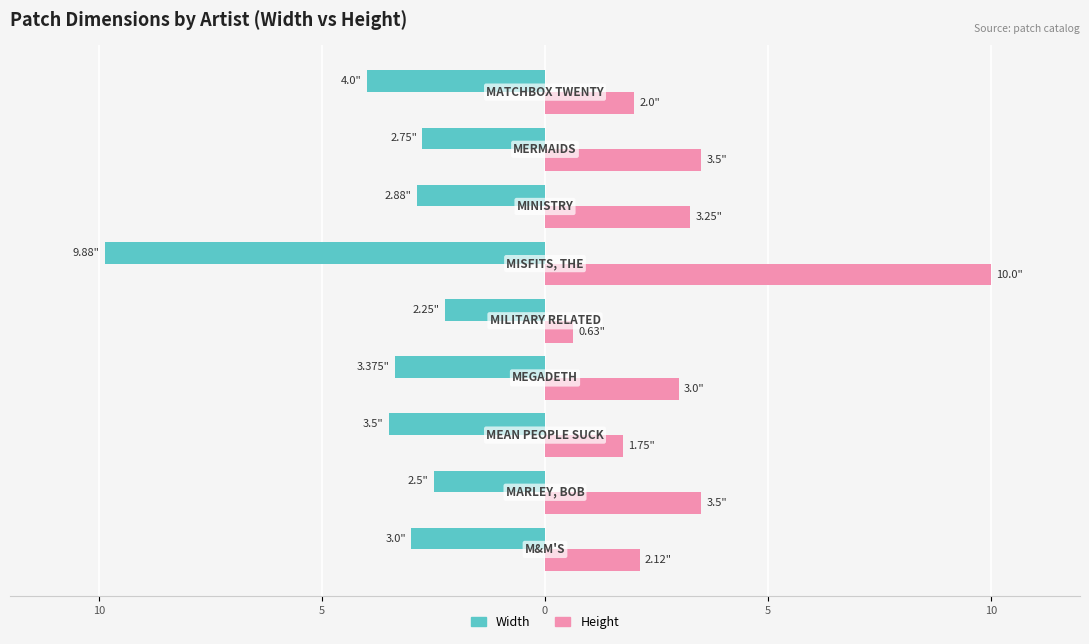

What are all the series names shown in the legend?

Width, Height